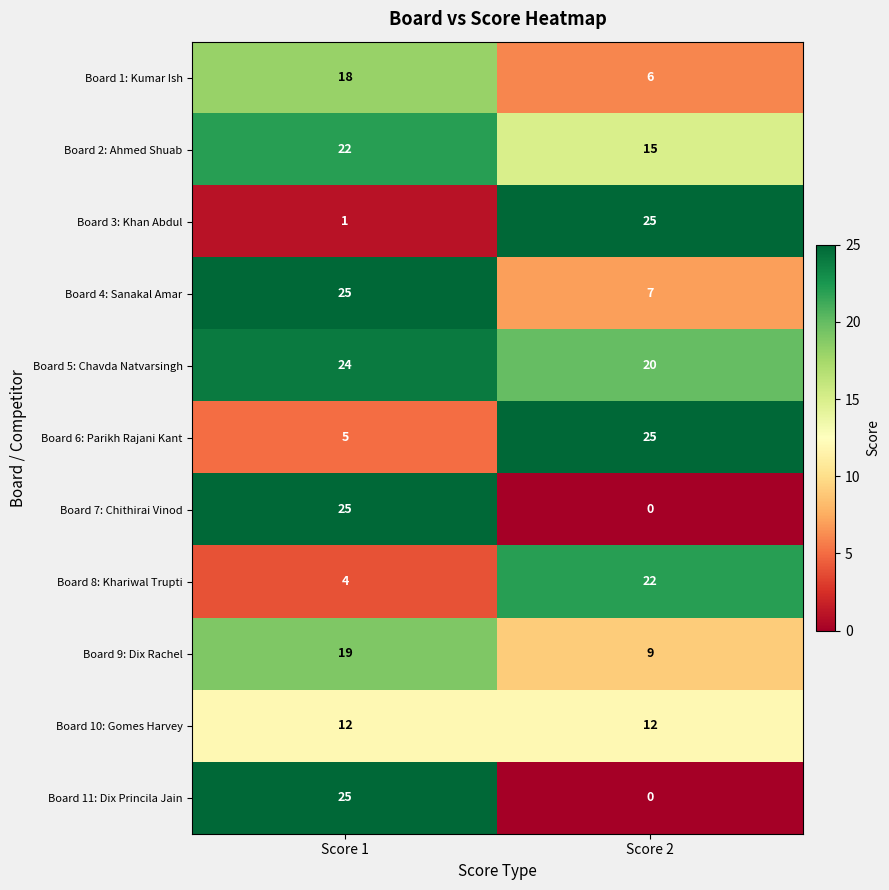

How many series are shown in this chart?

11